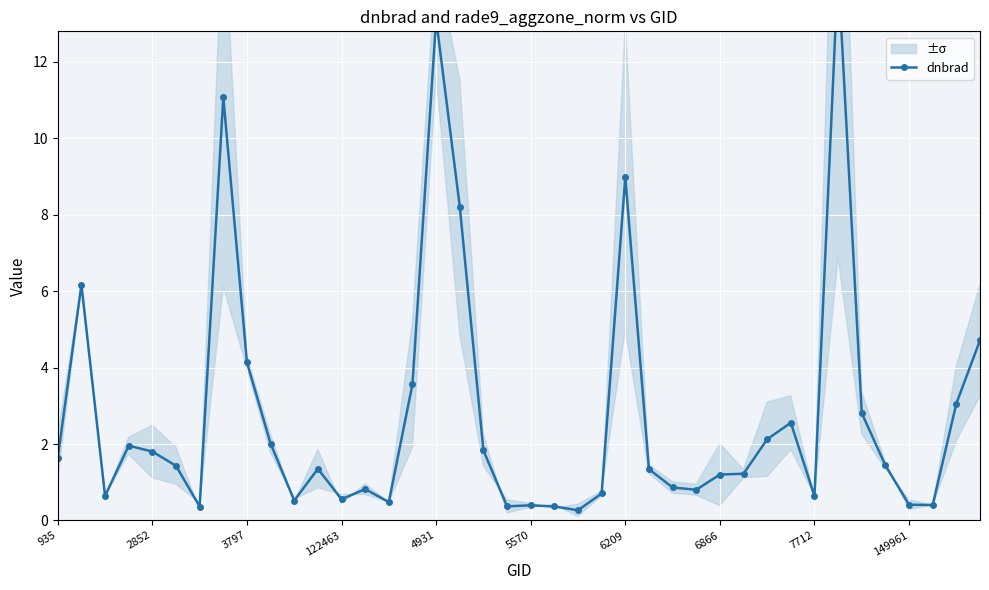

What position from the left is 19?

20